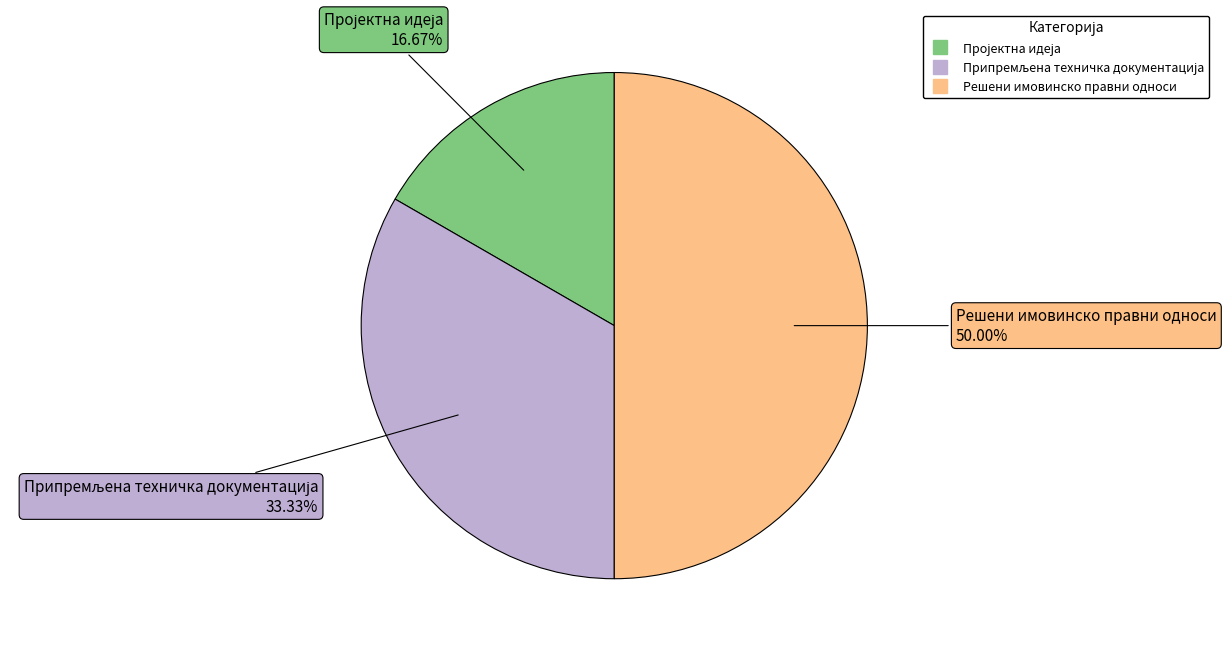

Which category has the biggest portion of the pie?

Решени имовинско правни односи